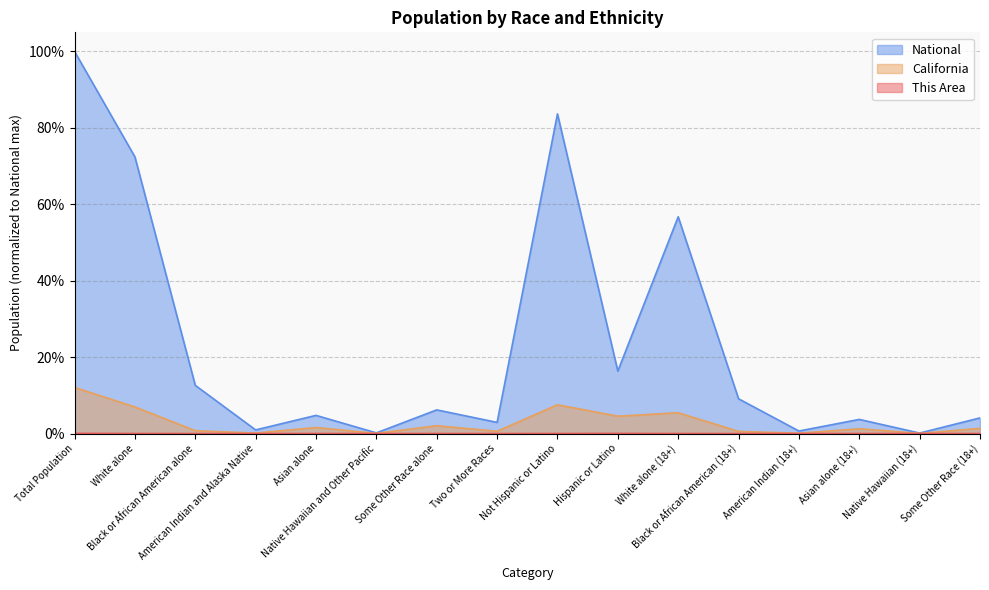

Which series has the largest total across all categories?

National